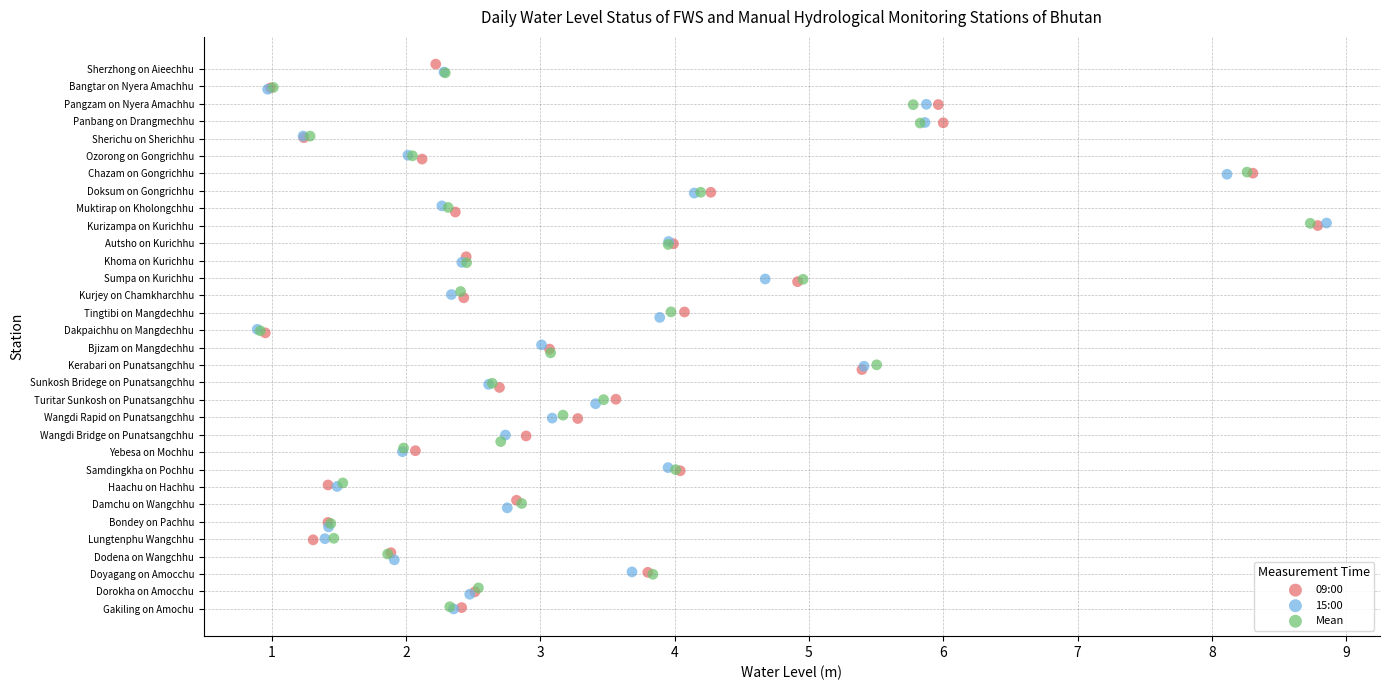

What are all the series names shown in the legend?

09:00, 15:00, Mean